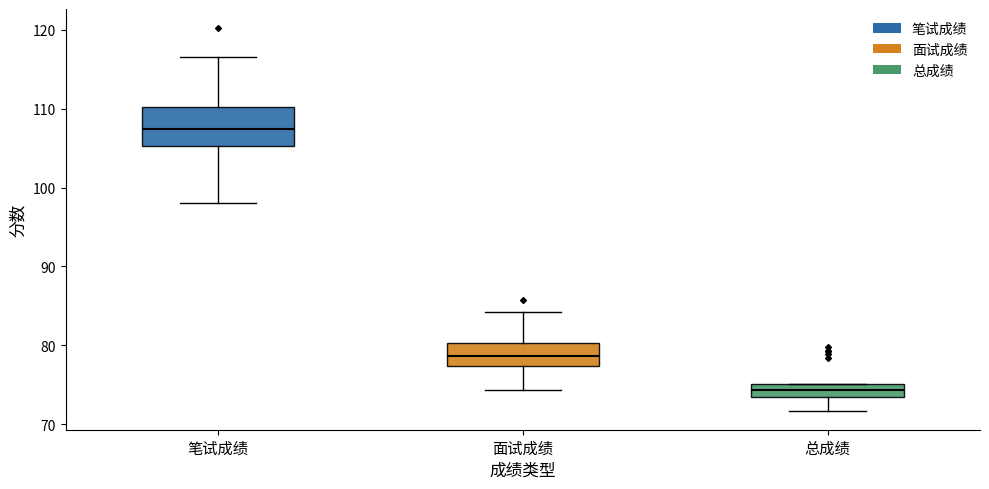

Reading left to right, transcribe this box plot: for each box, give where its median line is, the range the box spans, and where its two whiskers end, as read against the y-axis. The values are not printed on the chart, so give them approximately, as read against the axis.

笔试成绩: median 107, box 105 to 110, whiskers 98 to 117
面试成绩: median 79, box 77 to 80, whiskers 74 to 84
总成绩: median 74, box 73 to 75, whiskers 72 to 75